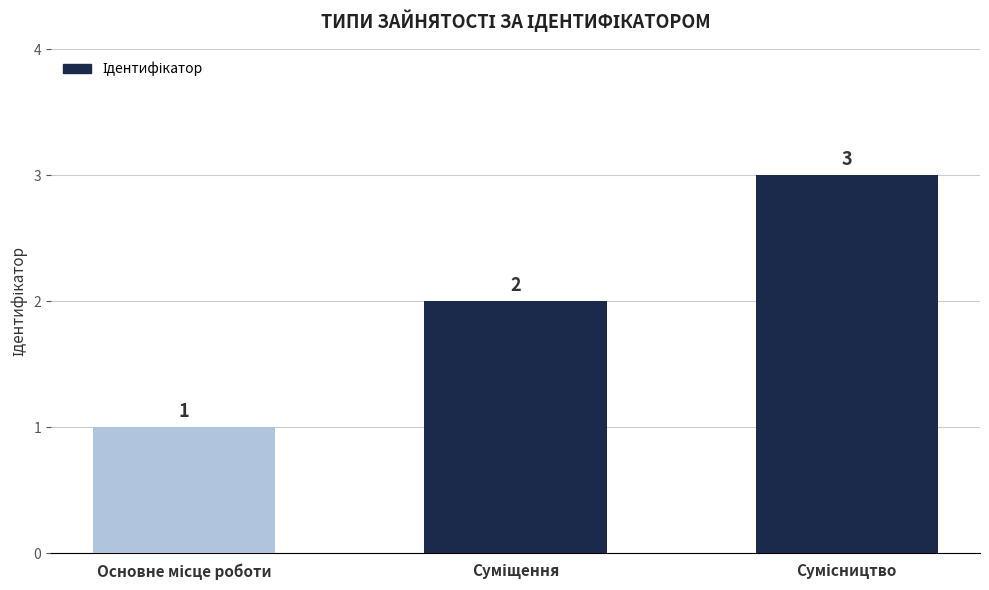

Count the values in the range 1 to 3.

3